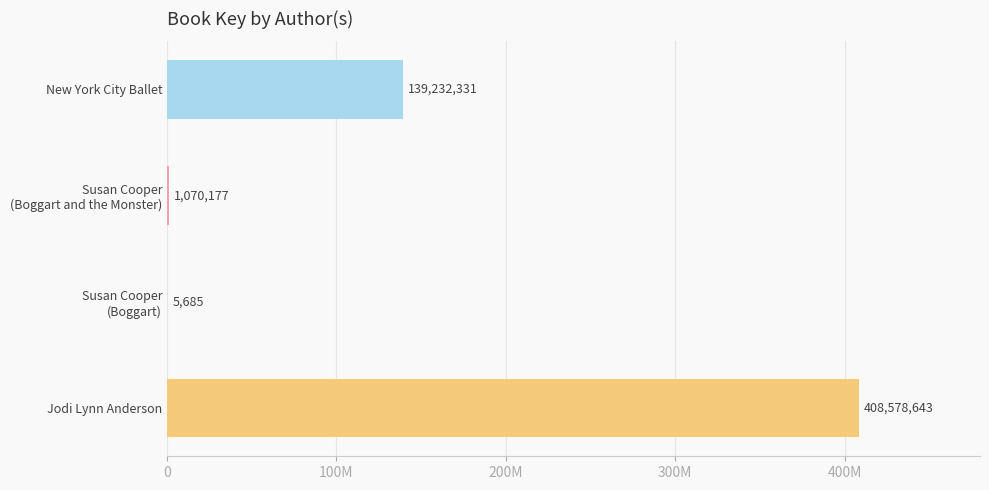

How many data points does each series have?

4